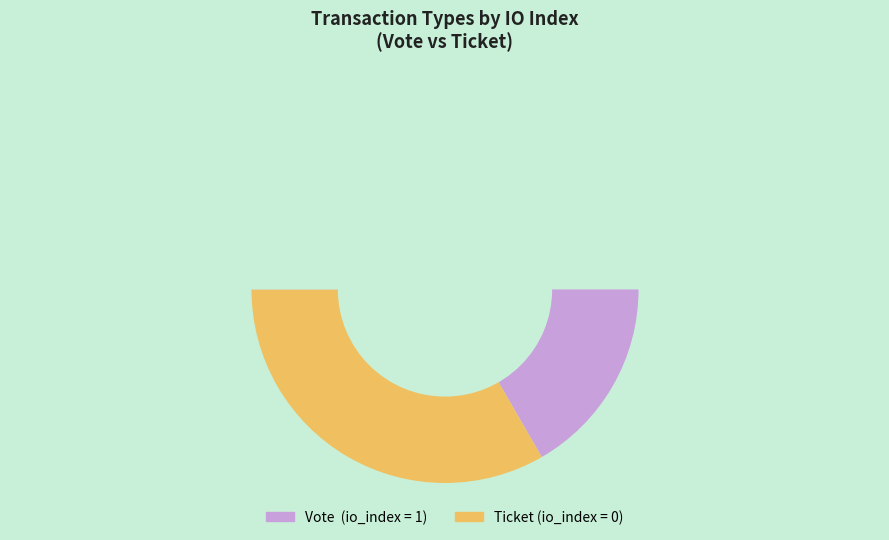

Is it true that Vote is 99% of the pie?

False